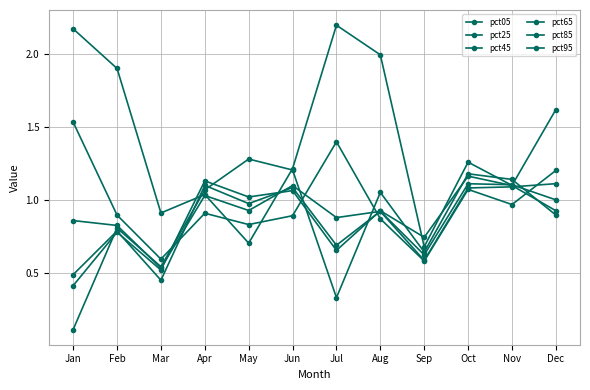

Reading right to left, transcribe all the data shown in this chart.

pct05: 1.6	1.1	1.3	0.7	2.0	2.2	1.2	0.7	1.0	0.9	1.9	2.2
pct25: 1.2	1.0	1.1	0.6	0.9	1.4	0.9	0.8	0.9	0.6	0.9	1.5
pct45: 1.1	1.1	1.1	0.6	0.9	0.9	1.1	0.9	1.0	0.5	0.8	0.9
pct65: 1.0	1.1	1.1	0.6	0.9	0.7	1.1	1.0	1.1	0.5	0.8	0.5
pct85: 0.9	1.1	1.2	0.7	0.9	0.7	1.1	1.0	1.1	0.5	0.8	0.4
pct95: 0.9	1.1	1.2	0.6	1.1	0.3	1.2	1.3	1.1	0.5	0.8	0.1